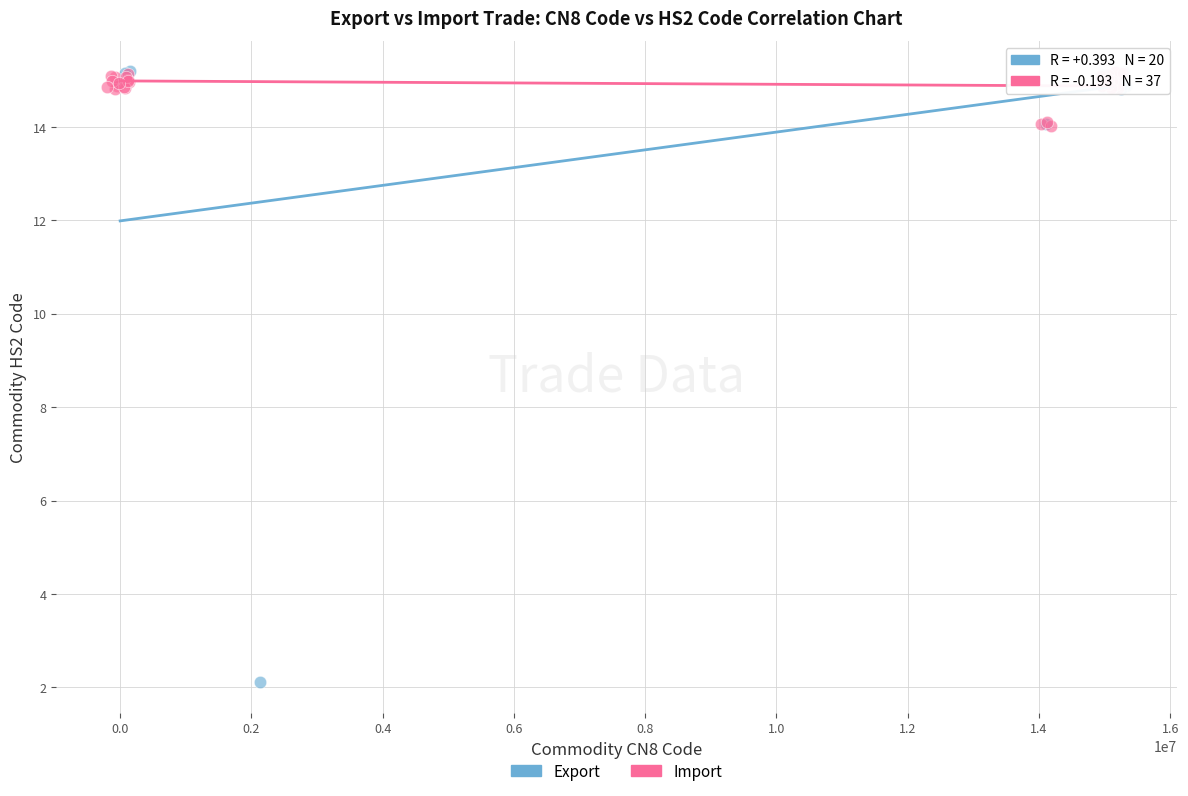

Which series has the widest spread of Y values?

Export